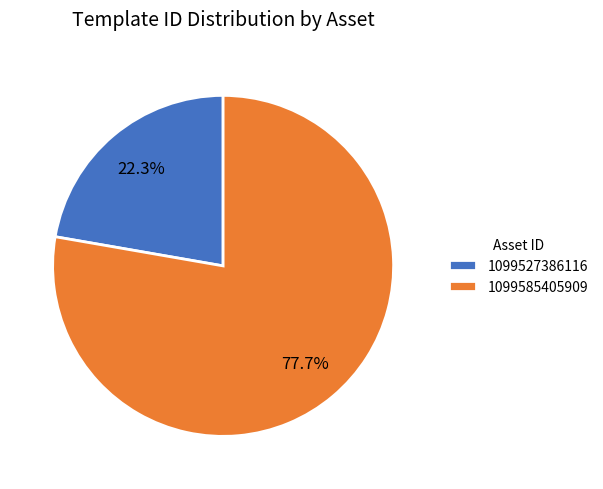

How many segments does this pie chart have?

2